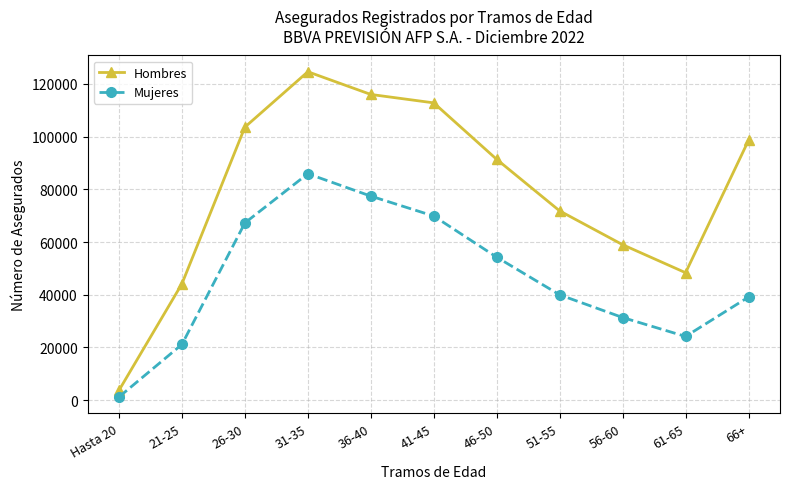

The value of Hombres at 41-45 is 112827. True or false?

True